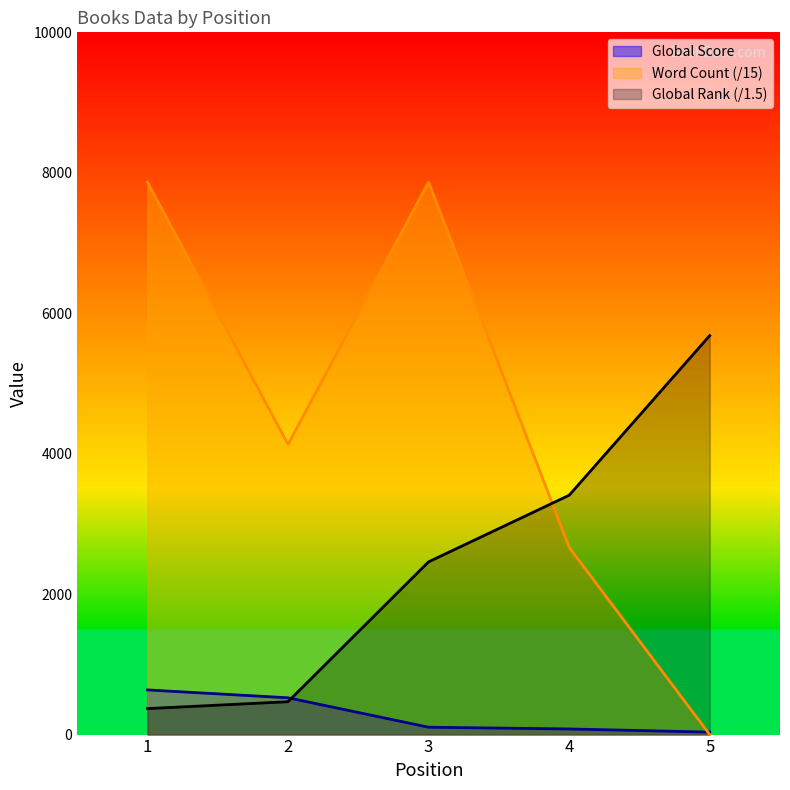

What is the difference between the maximum and minimum values in the Global Rank series?

5311.3